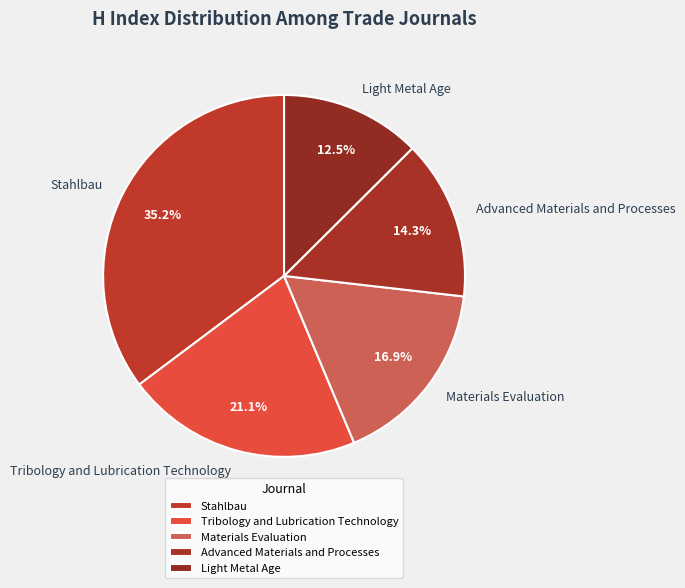

How many slices are in this pie chart?

5